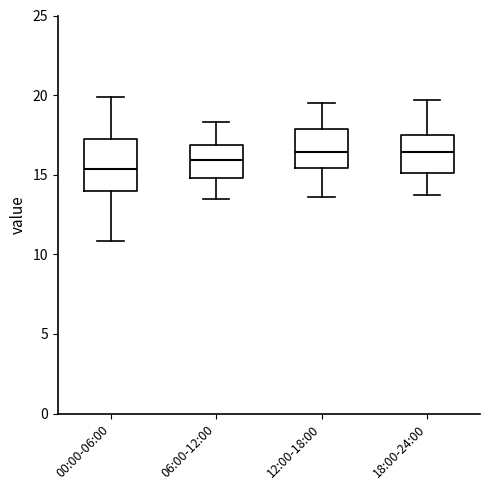

Reading left to right, transcribe this box plot: for each box, give where its median line is, the range the box spans, and where its two whiskers end, as read against the y-axis. The values are not printed on the chart, so give them approximately, as read against the axis.

00:00-06:00: median 15.5, box 14.0 to 17.5, whiskers 11.0 to 20.0
06:00-12:00: median 16.0, box 15.0 to 17.0, whiskers 13.5 to 18.5
12:00-18:00: median 16.5, box 15.5 to 18.0, whiskers 13.5 to 19.5
18:00-24:00: median 16.5, box 15.0 to 17.5, whiskers 13.5 to 19.5